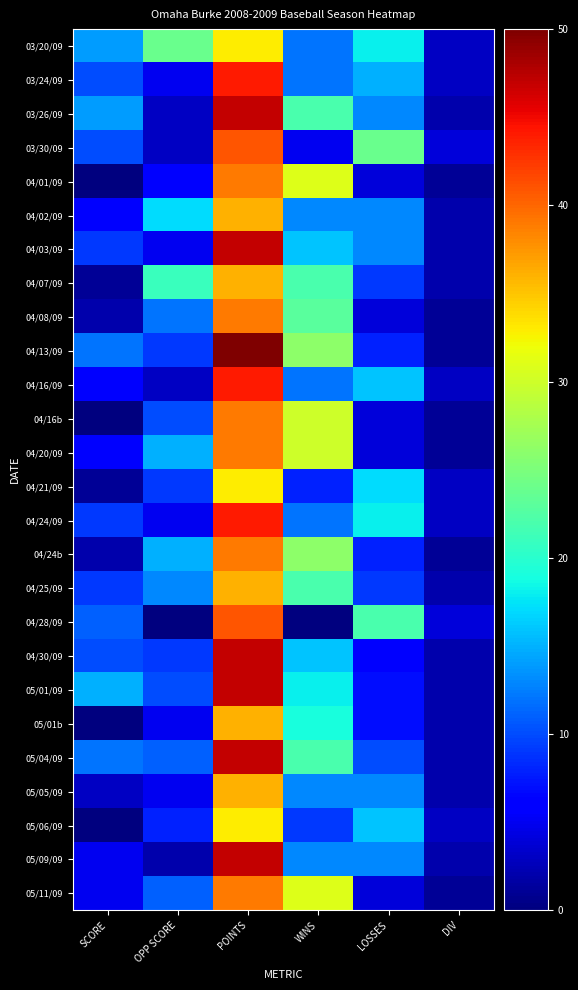

At how many categories does at least one series exceed 43?

1